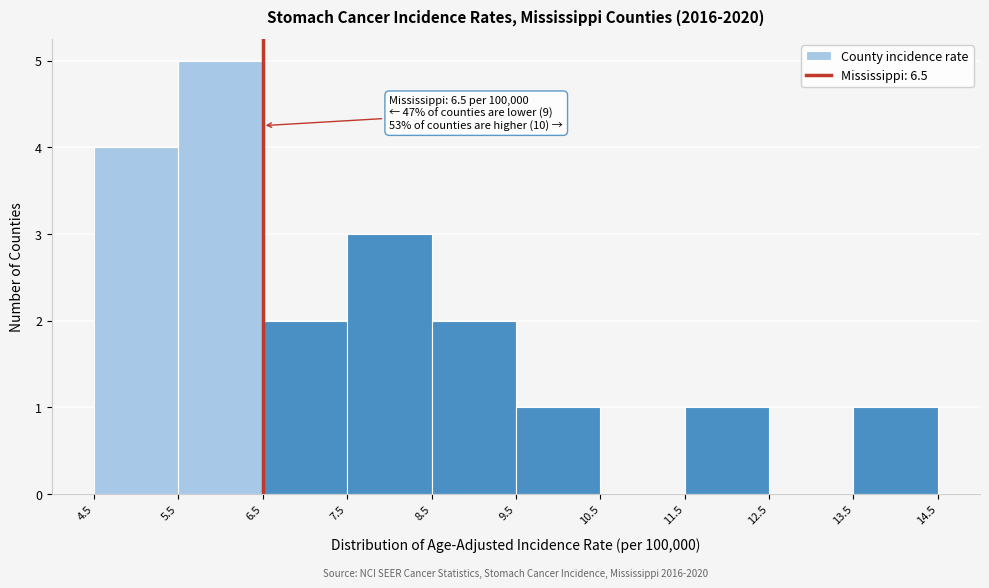

Over which range of the x-axis is the bar tallest?

5.5 to 6.5